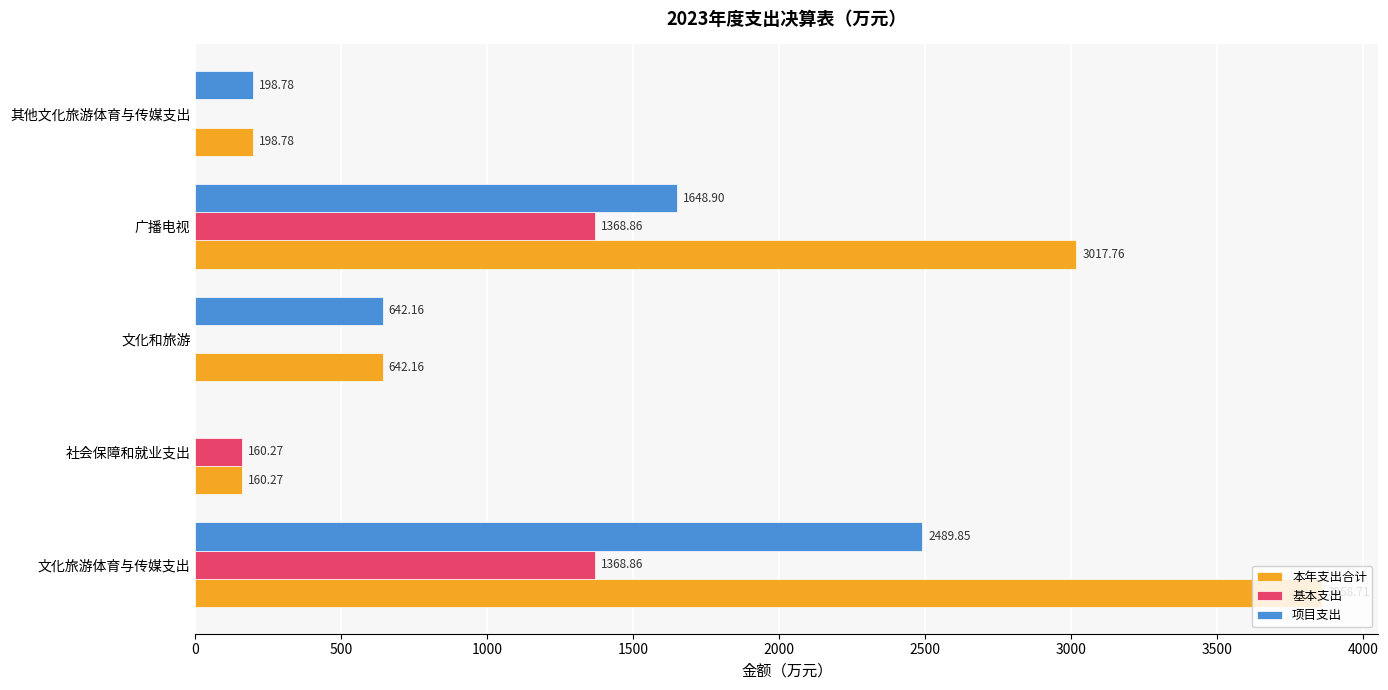

At which label is 基本支出 closest to 684?

社会保障和就业支出